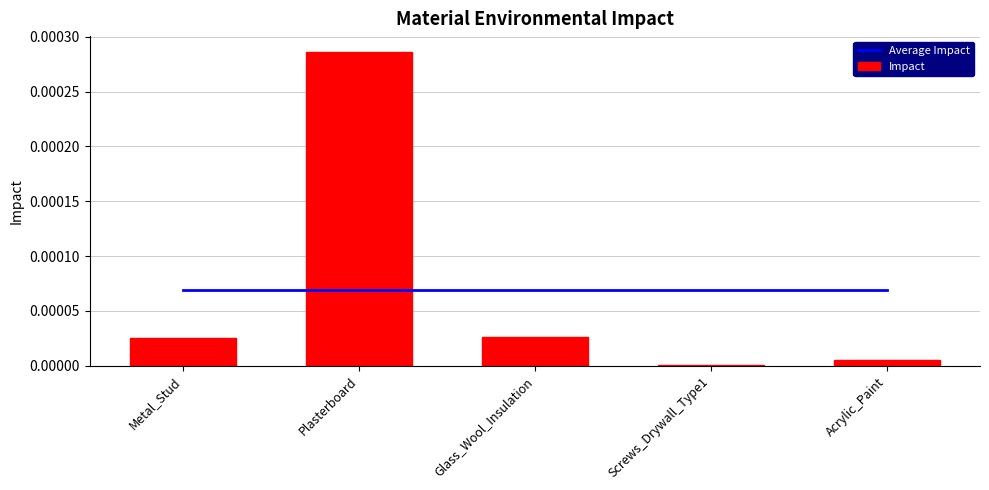

What is the label of the 3rd bar from the left?

Glass_Wool_Insulation